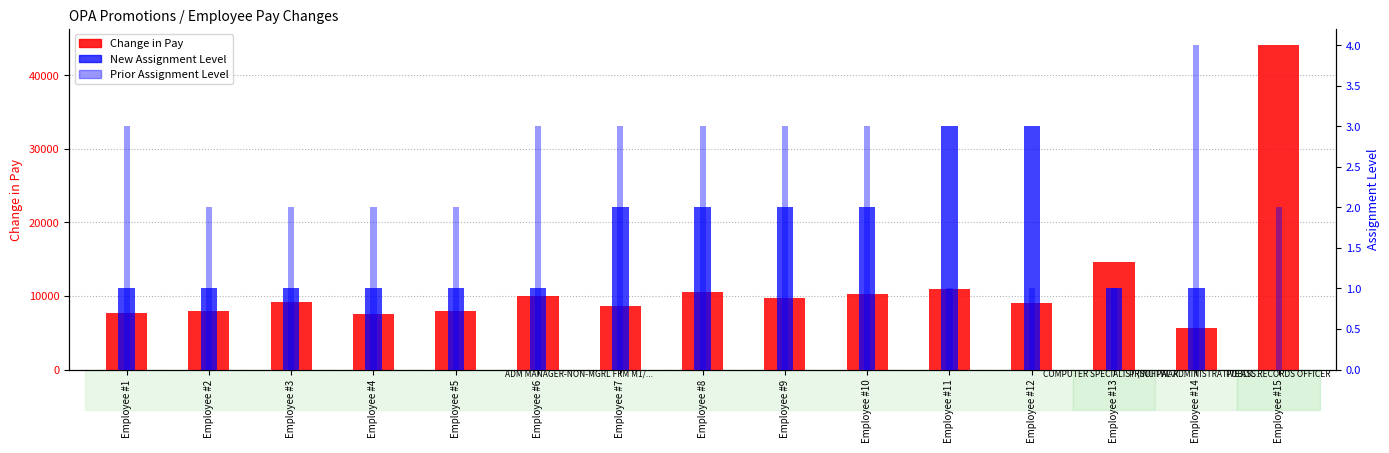

At Employee #2, list the series in order from smallest to largest.

New Assignment Level, Prior Assignment Level, Change in Pay